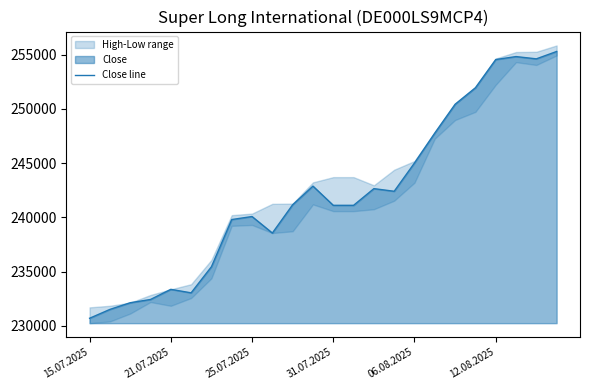

The Close line series shows 233372 at 21.07.2025. True or false?

True